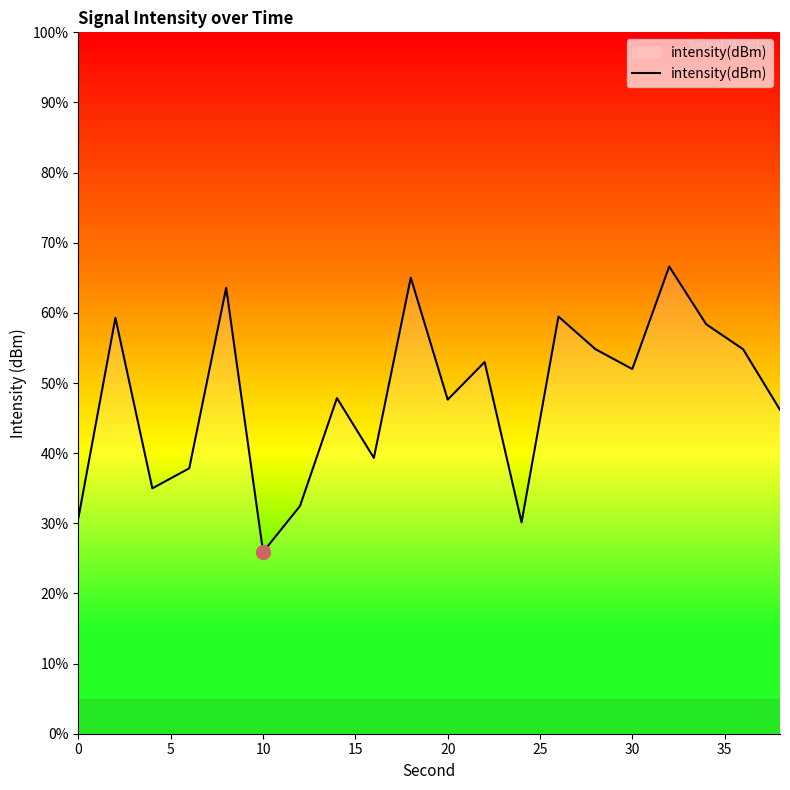

At which category does the chart reach its minimum across all series?

10